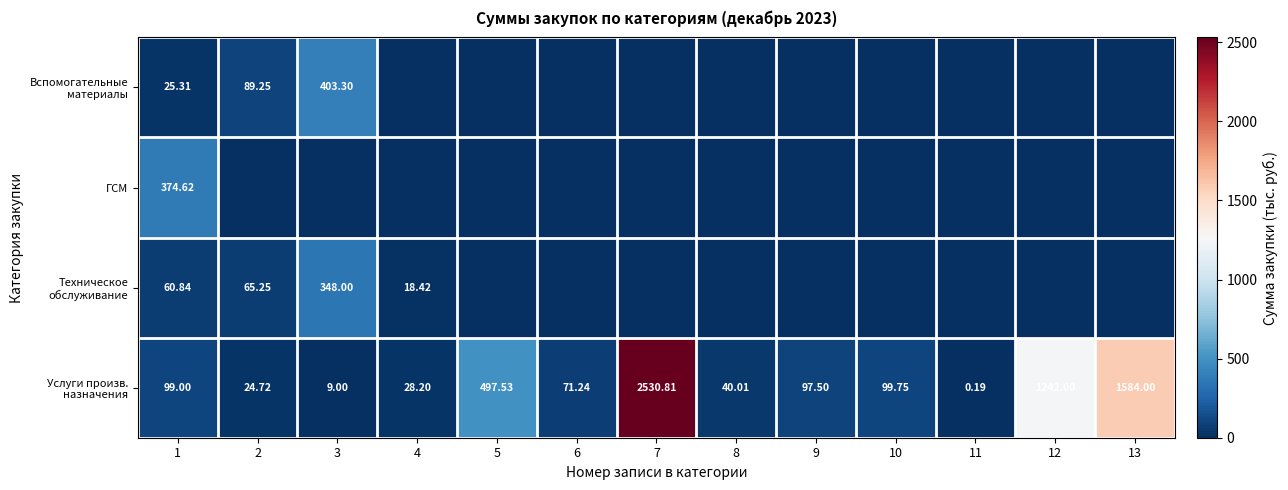

Which series has the largest range (max minus min)?

Услуги произв. назначения